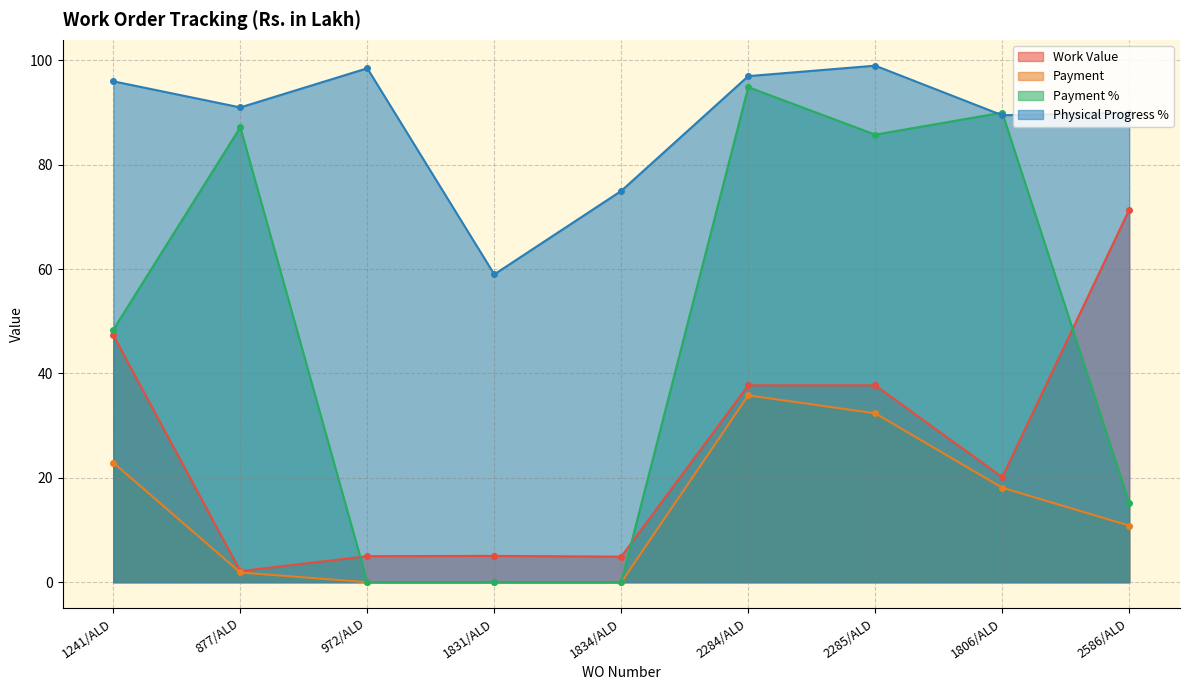

True or false: Physical Progress % and Payment % intersect in this chart.

True